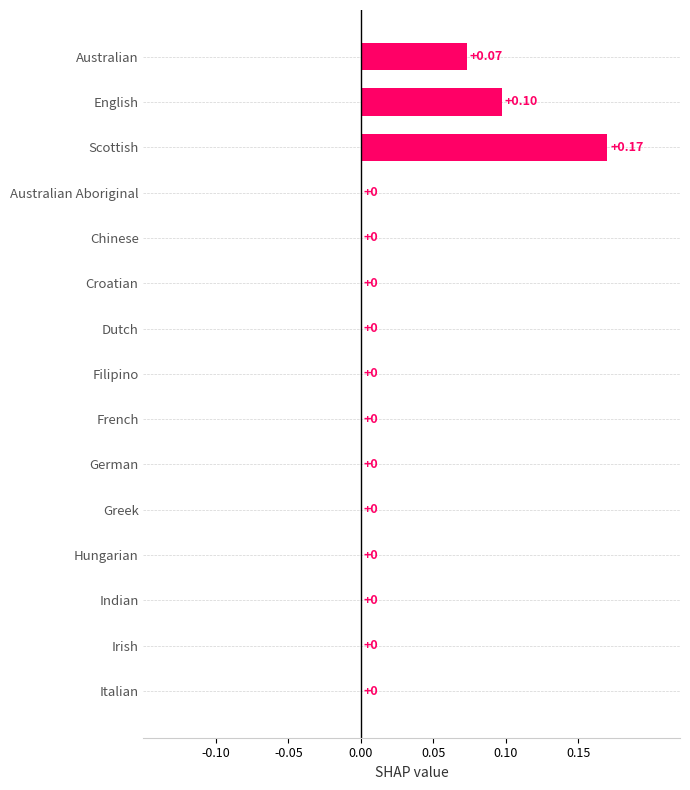

How many data points does each series have?

15